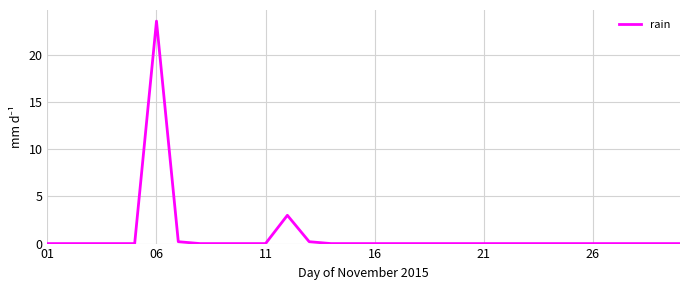

What is the maximum value shown in the chart?

23.6